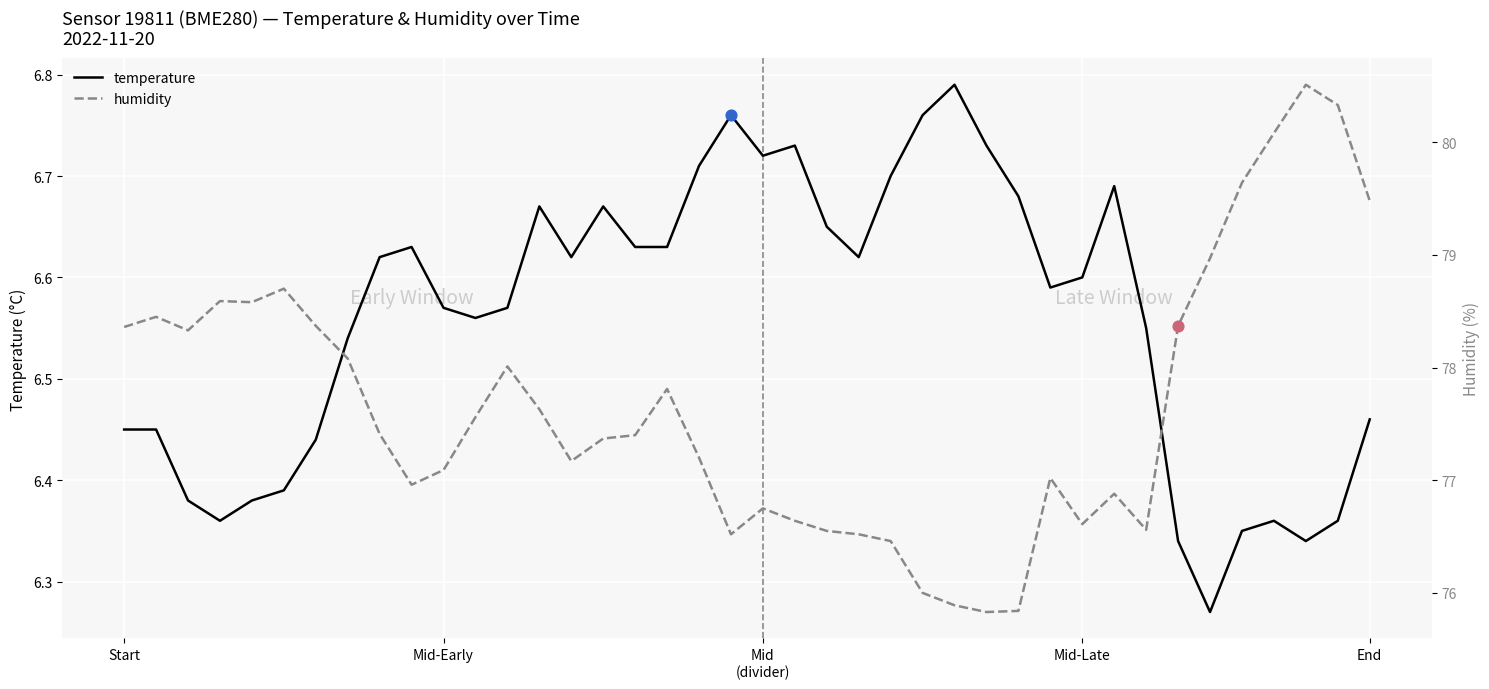

At which category is the sum across all series the highest?

37